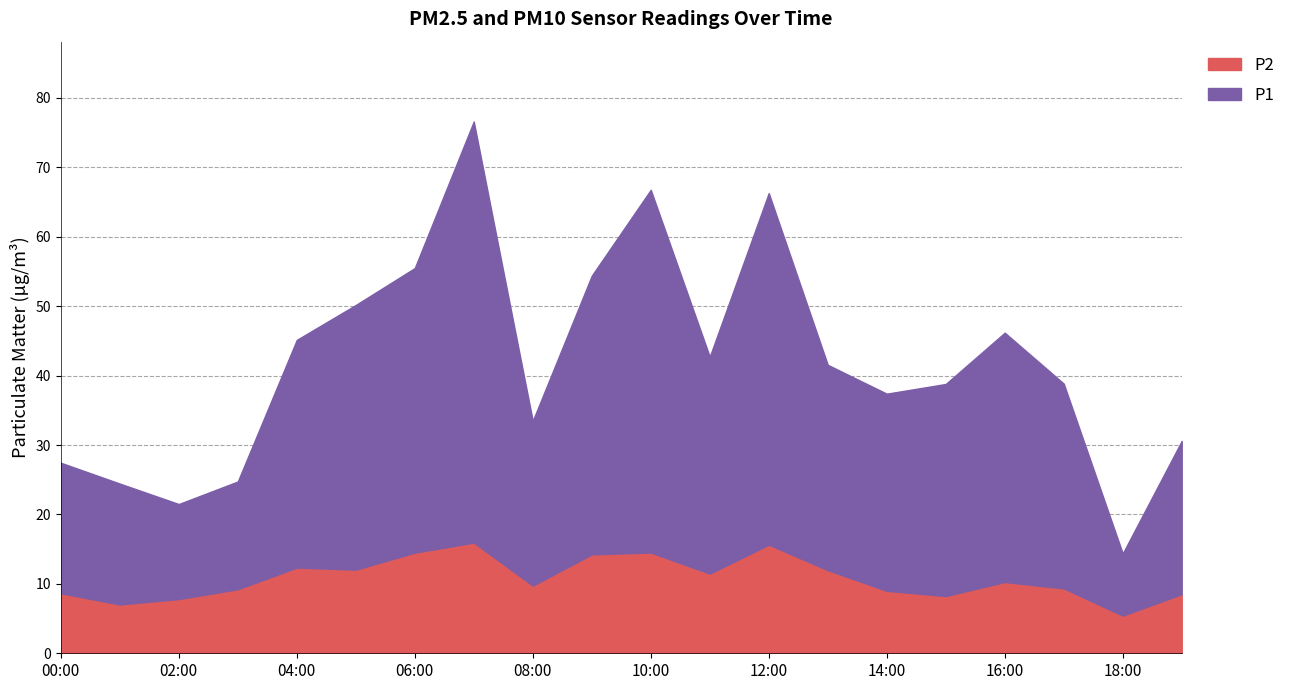

What is the average value of the P2 series?

10.8